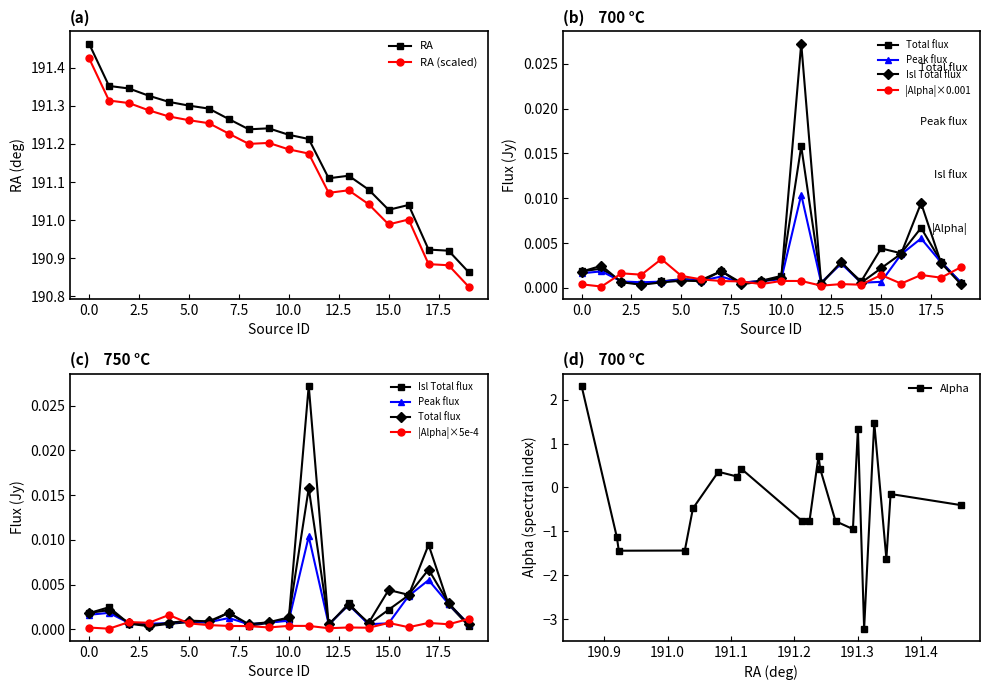

How many values in the RA series exceed 191?

17